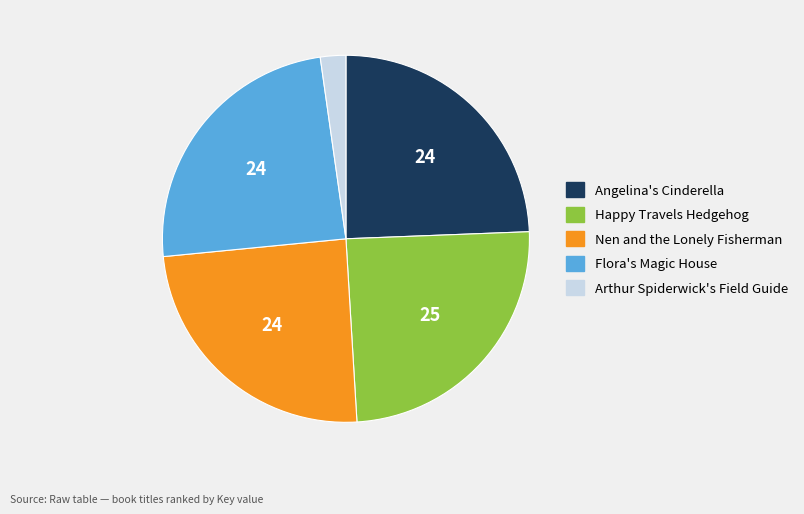

Is it true that Angelina's Cinderella is 13% of the pie?

False